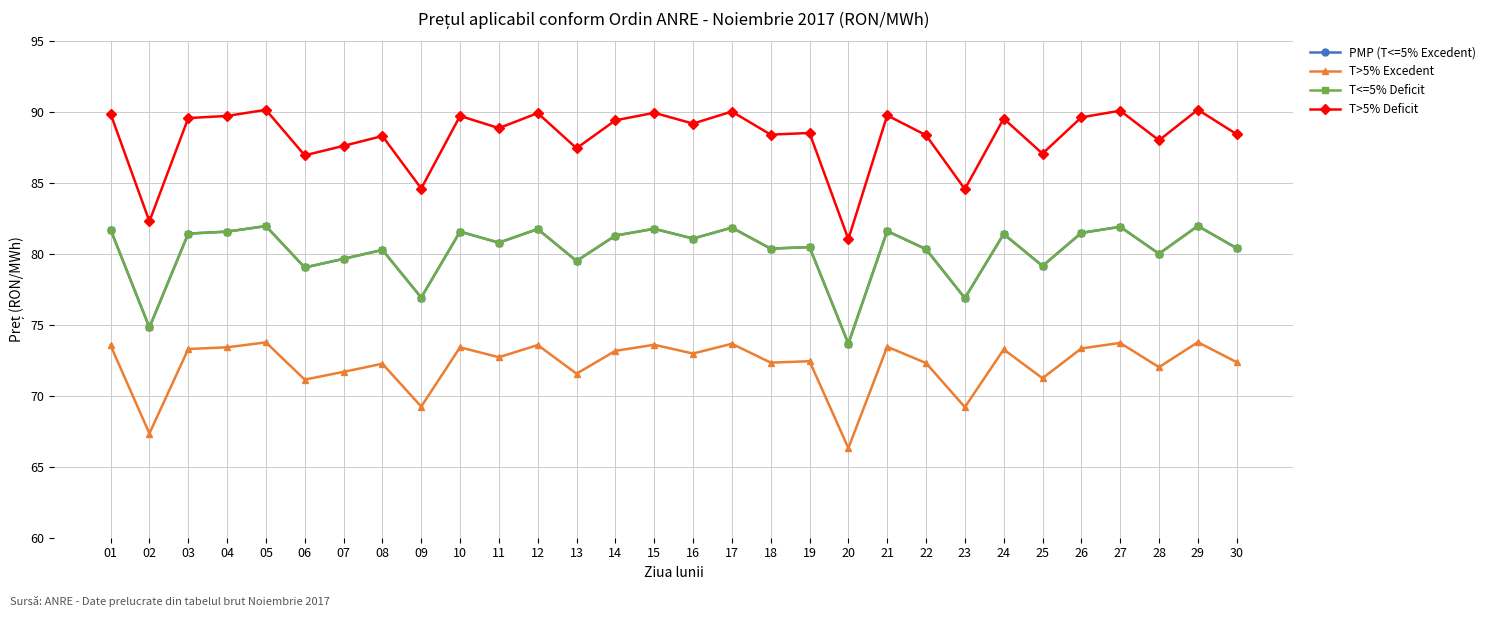

True or false: T>5% Deficit and T<=5% Deficit cross at least once.

False